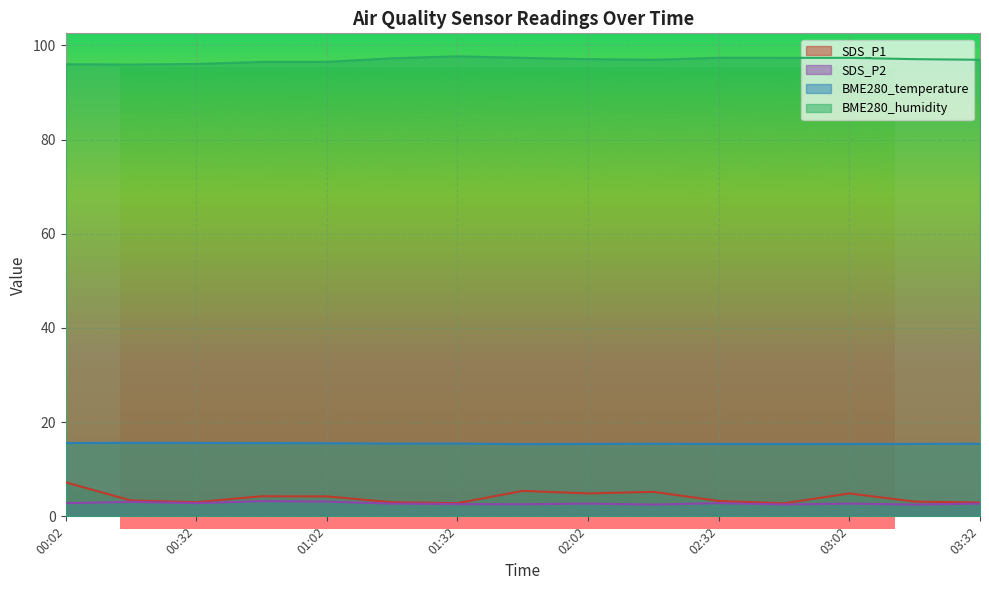

Where is the first local maximum for SDS_P2?

00:17